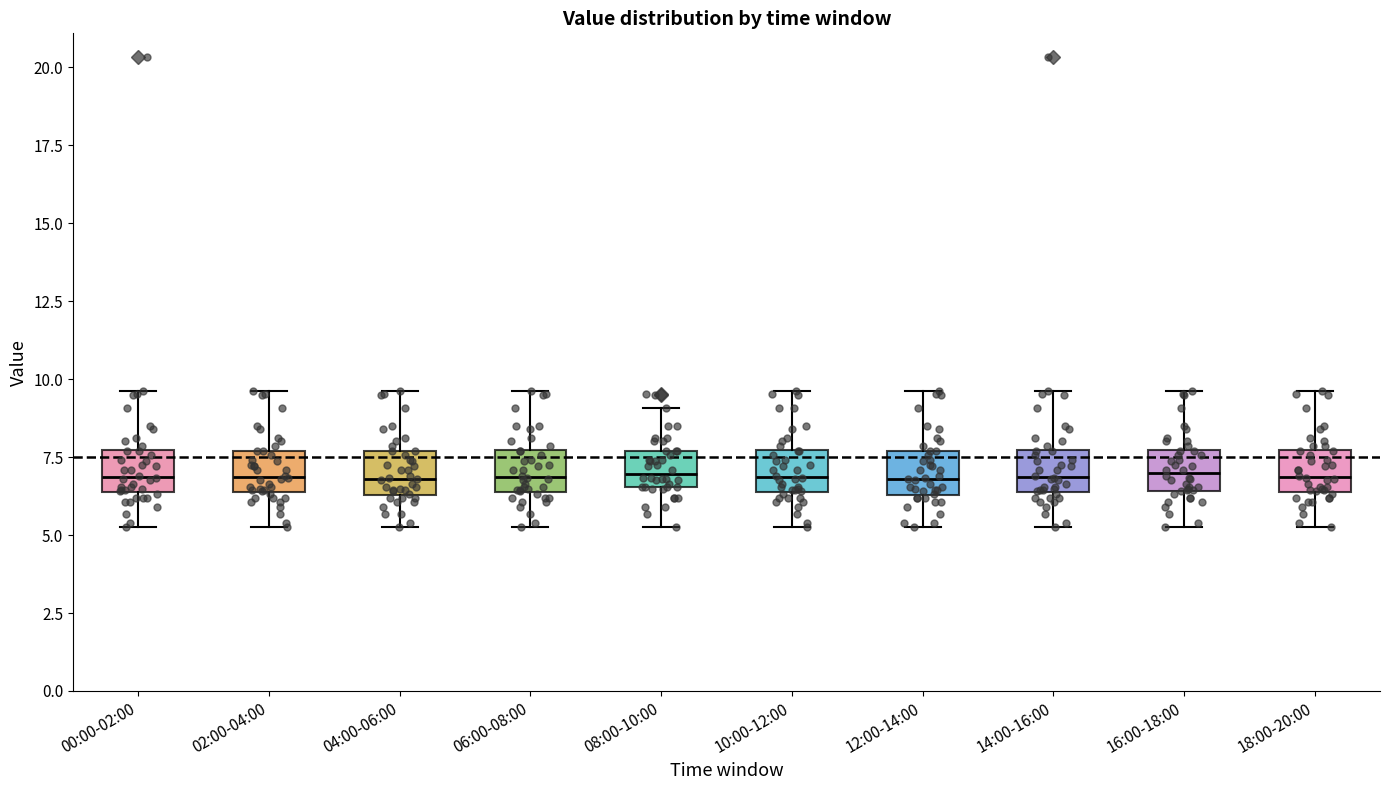

Reading left to right, transcribe this box plot: for each box, give where its median line is, the range the box spans, and where its two whiskers end, as read against the y-axis. The values are not printed on the chart, so give them approximately, as read against the axis.

00:00-02:00: median 7.0, box 6.5 to 7.5, whiskers 5.5 to 9.5
02:00-04:00: median 7.0, box 6.5 to 7.5, whiskers 5.5 to 9.5
04:00-06:00: median 7.0, box 6.5 to 7.5, whiskers 5.5 to 9.5
06:00-08:00: median 7.0, box 6.5 to 7.5, whiskers 5.5 to 9.5
08:00-10:00: median 7.0, box 6.5 to 7.5, whiskers 5.5 to 9.0
10:00-12:00: median 7.0, box 6.5 to 7.5, whiskers 5.5 to 9.5
12:00-14:00: median 7.0, box 6.5 to 7.5, whiskers 5.5 to 9.5
14:00-16:00: median 7.0, box 6.5 to 7.5, whiskers 5.5 to 9.5
16:00-18:00: median 7.0, box 6.5 to 7.5, whiskers 5.5 to 9.5
18:00-20:00: median 7.0, box 6.5 to 7.5, whiskers 5.5 to 9.5